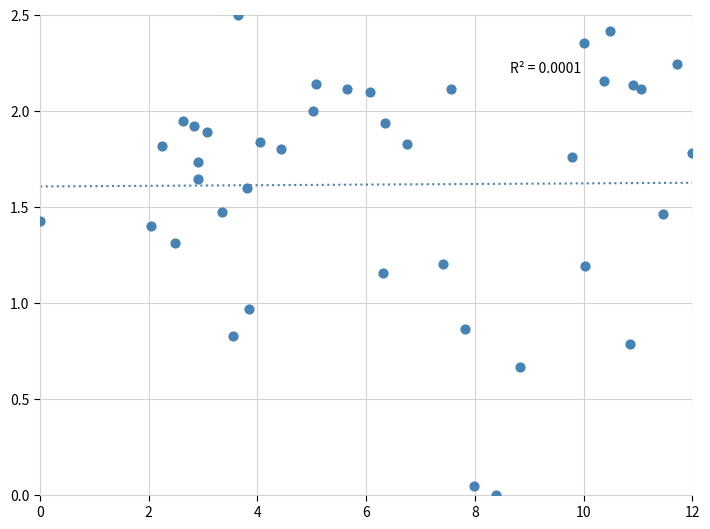

What is the range of X values (max minus min)?

12.0